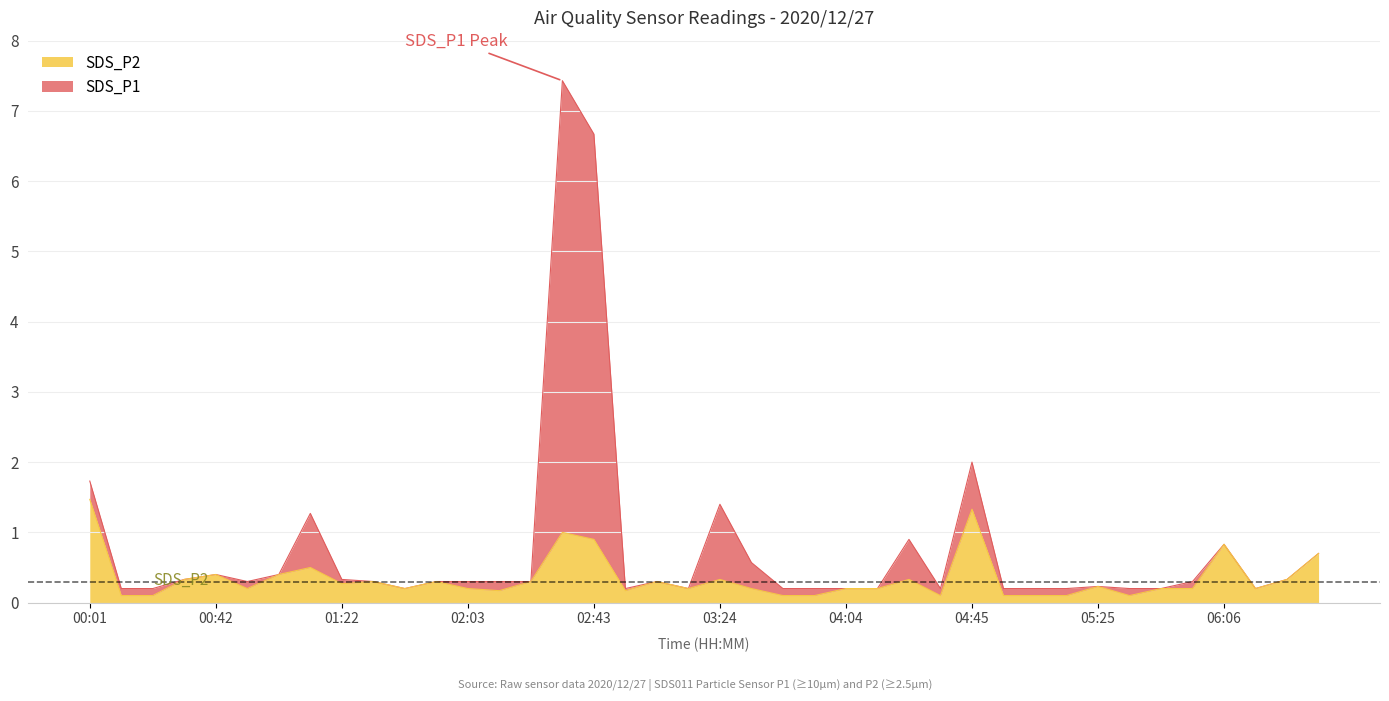

What is the average value of the SDS_P2 series?

0.3